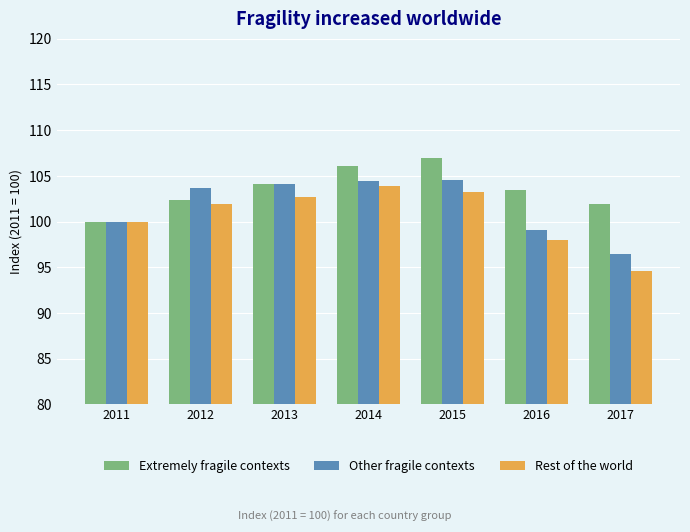

List the series in order of their peak value, lowest first.

Rest of the world, Other fragile contexts, Extremely fragile contexts